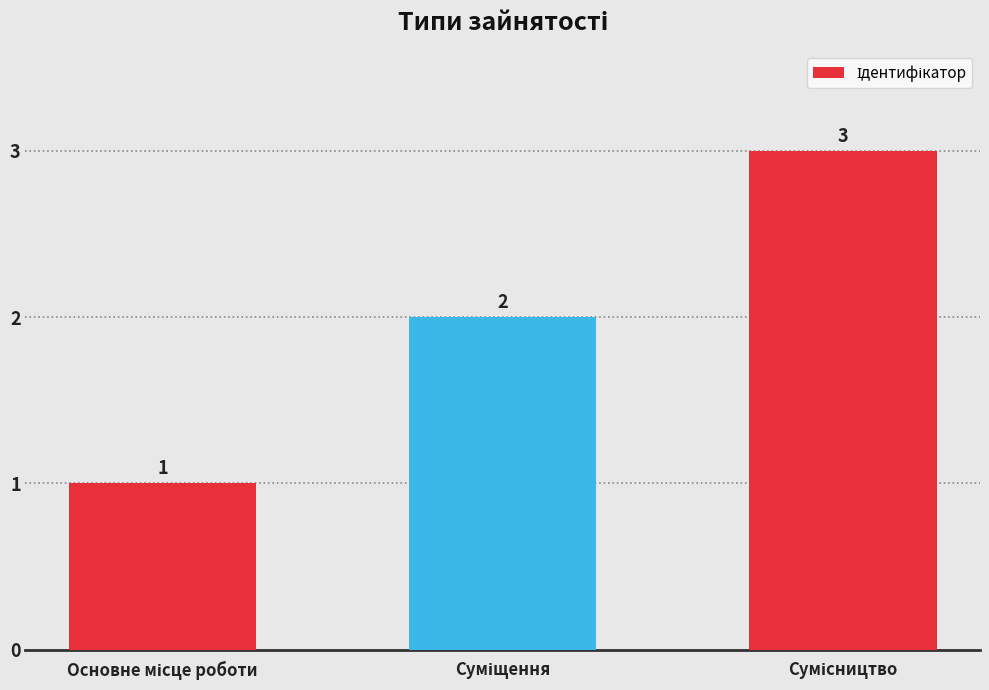

What is the sum of all values?

6